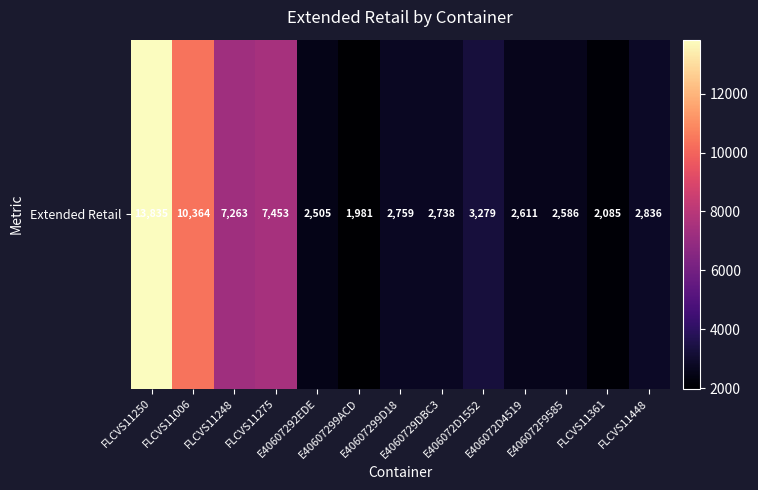

What is the sum of the values at FLCVS11248 and E406072D4519?

9874.3